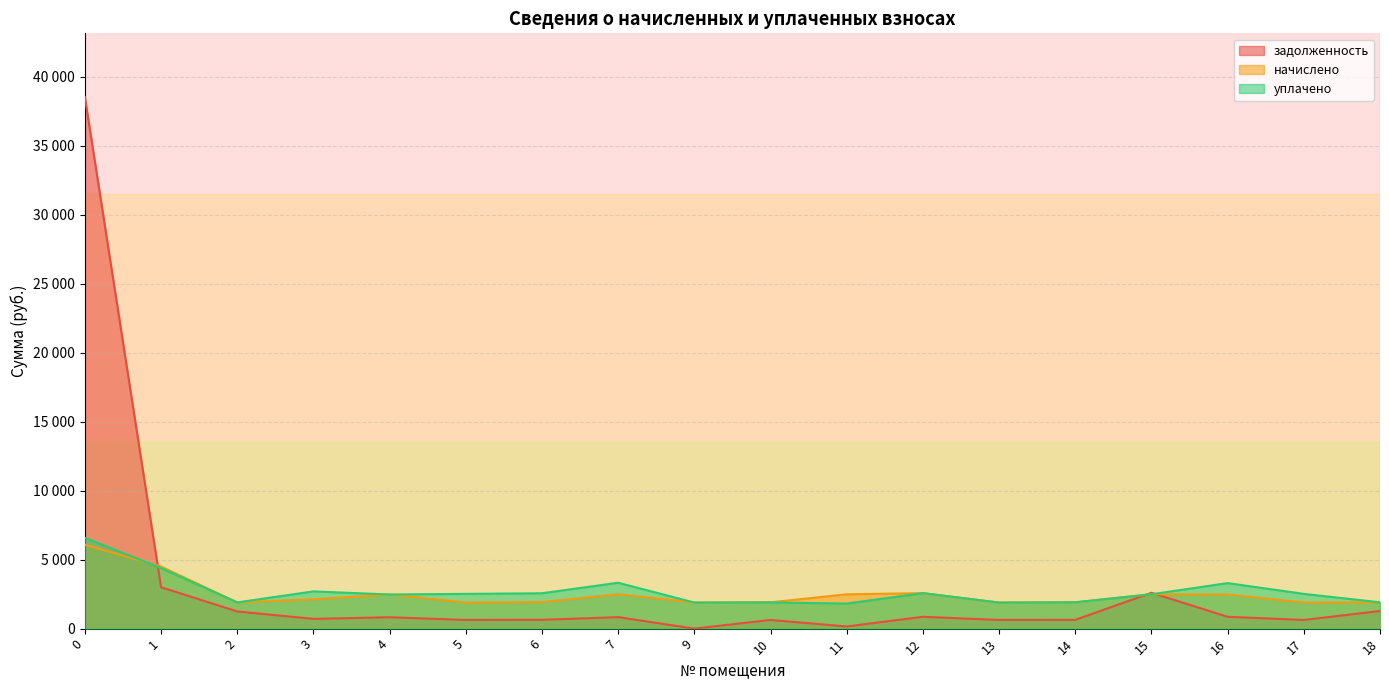

Reading left to right, list all the values displayed in this chart.

задолженность: 0=38512.9	1=3000.7	2=1245.3	3=707.9	4=824.7	5=629.7	6=640.9	7=832.7	9=0.0	10=628.7	11=156.4	12=857.0	13=629.7	14=635.9	15=2595.6	16=857.0	17=629.7	18=1277.2
начислено: 0=6077.1	1=4501.0	2=1900.3	3=2123.8	4=2474.1	5=1889.1	6=1922.6	7=2492.7	9=1889.1	10=1907.7	11=2489.0	12=2570.9	13=1889.1	14=1907.7	15=2492.7	16=2474.1	17=1889.1	18=1907.7
уплачено: 0=6576.4	1=4385.8	2=1900.3	3=2698.5	4=2474.1	5=2518.8	6=2563.5	7=3325.4	9=1889.1	10=1900.5	11=1816.5	12=2570.9	13=1889.1	14=1907.7	15=2492.7	16=3298.8	17=2518.8	18=1907.7